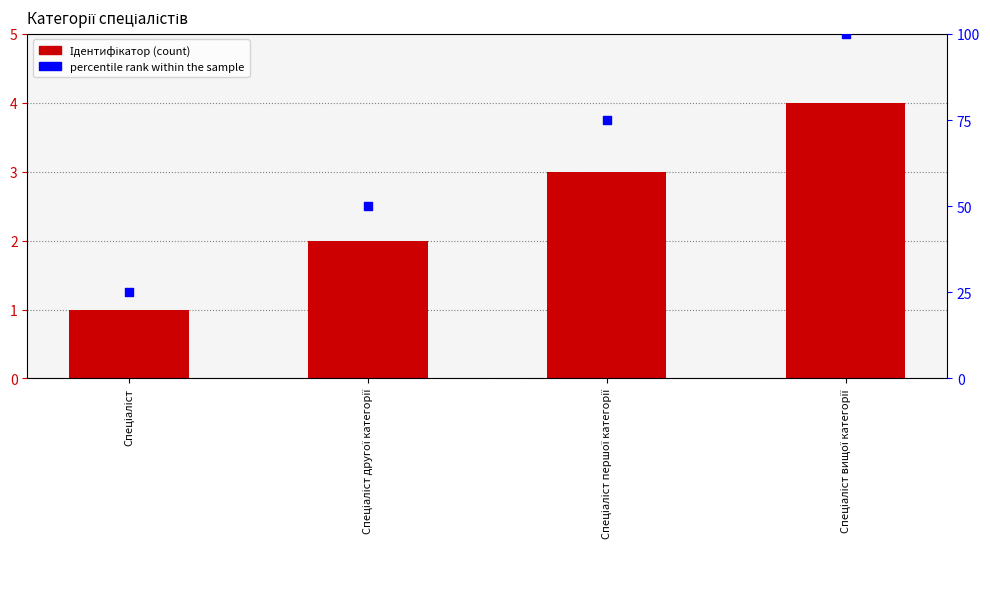

Which series has the largest total across all categories?

percentile rank within the sample